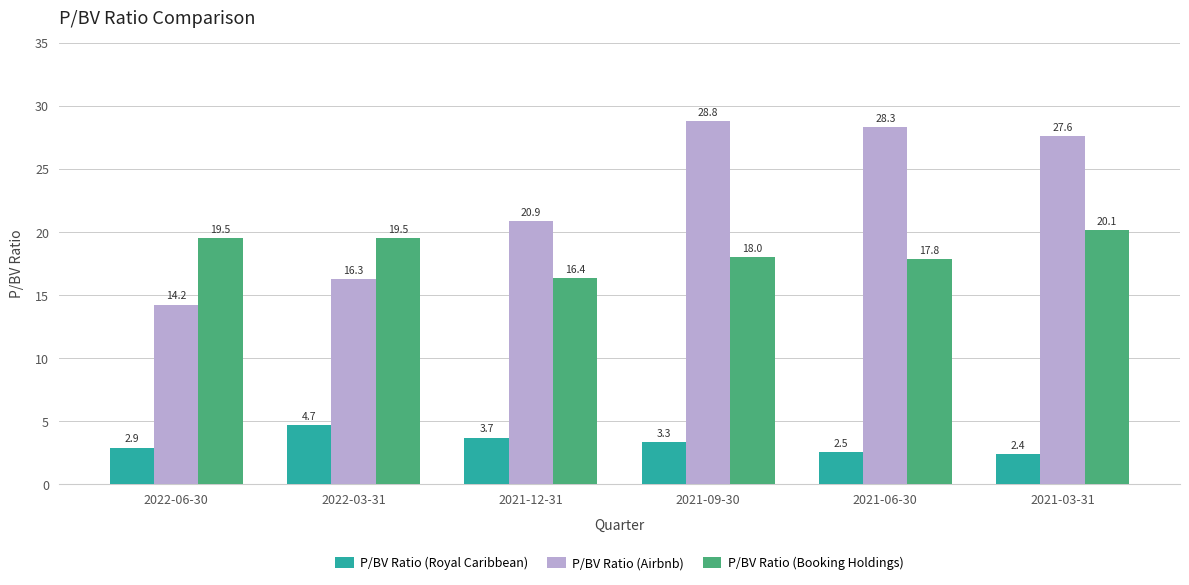

True or false: P/BV Ratio (Booking Holdings) has a value of 18.0 at 2021-09-30.

True